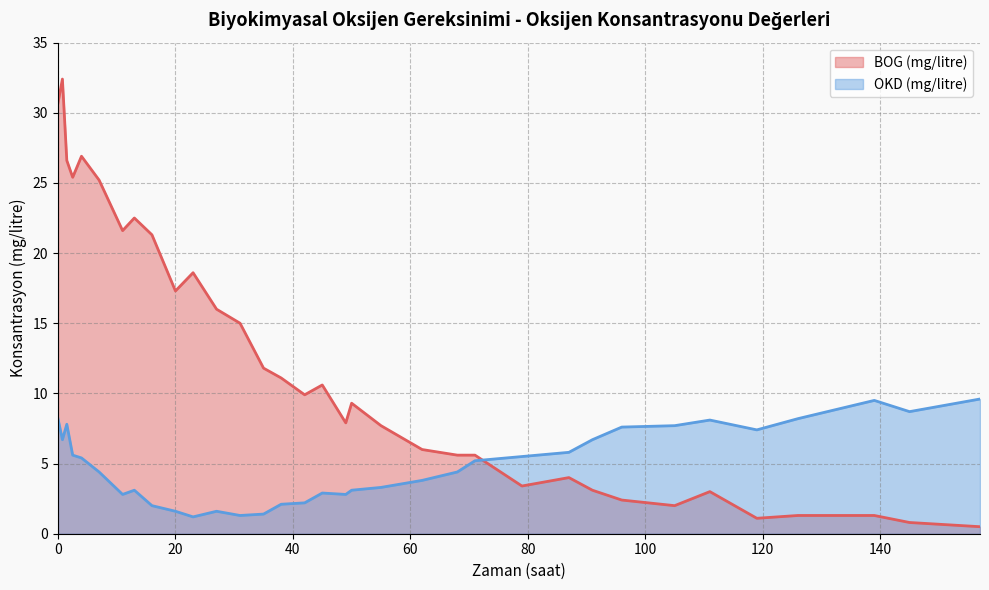

What is the difference between the maximum and minimum values in the OKD (mg/litre) series?

8.4